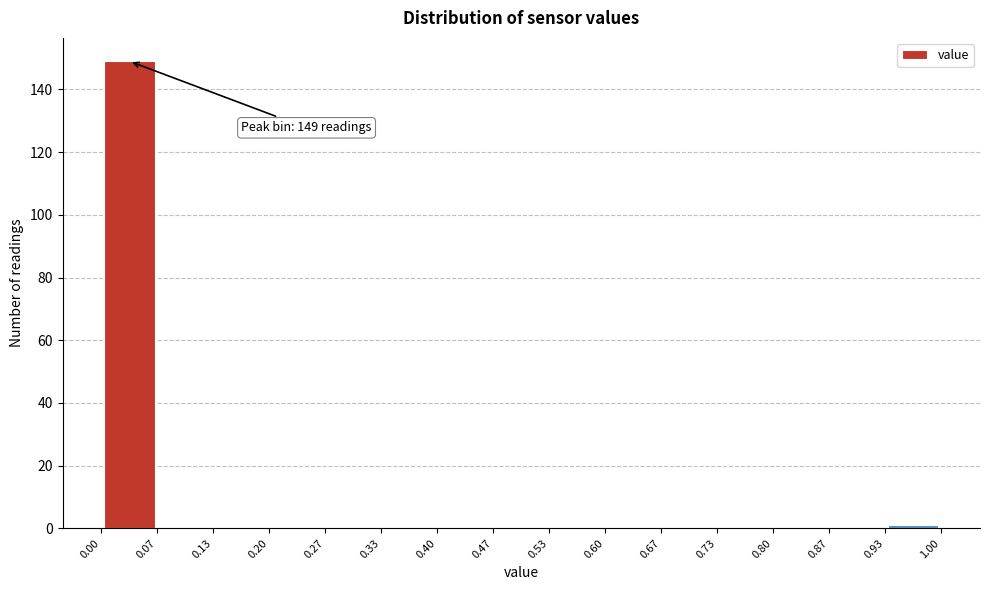

Which range on the x-axis has the tallest bar?

0.00 to 0.07